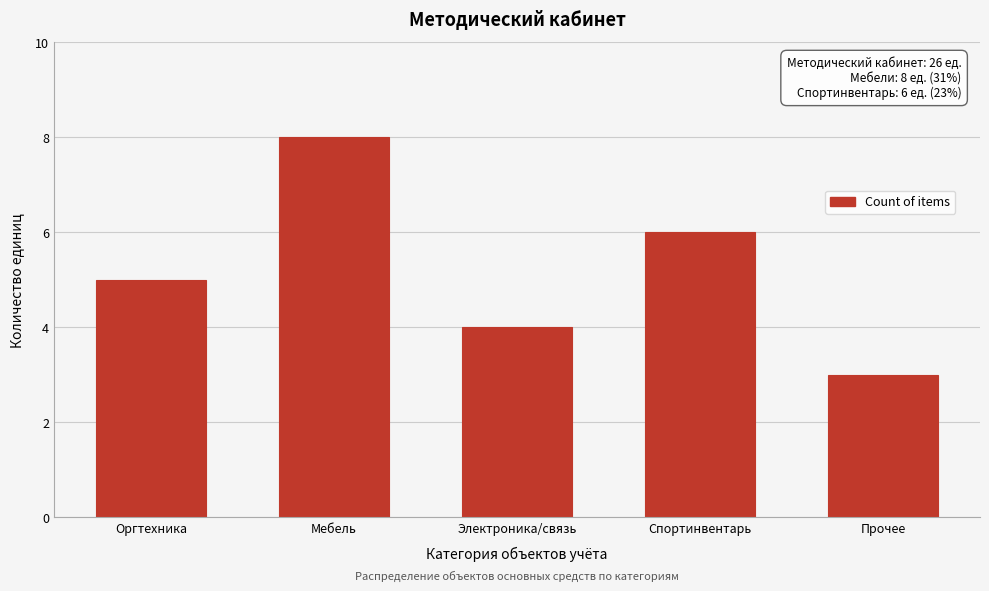

Reading left to right, extract all data points from this chart.

Оргтехника=5	Мебель=8	Электроника/связь=4	Спортинвентарь=6	Прочее=3